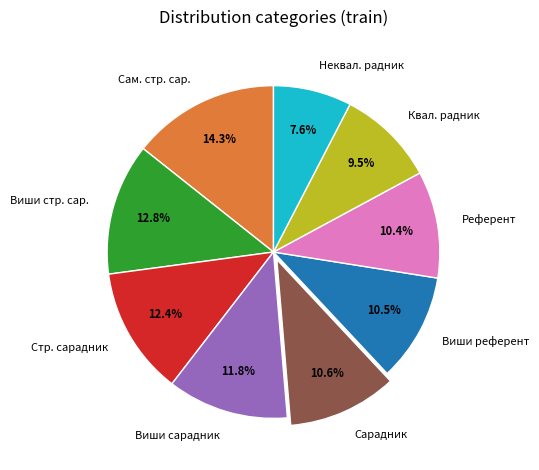

Is there any slice that represents more than half of the pie?

No